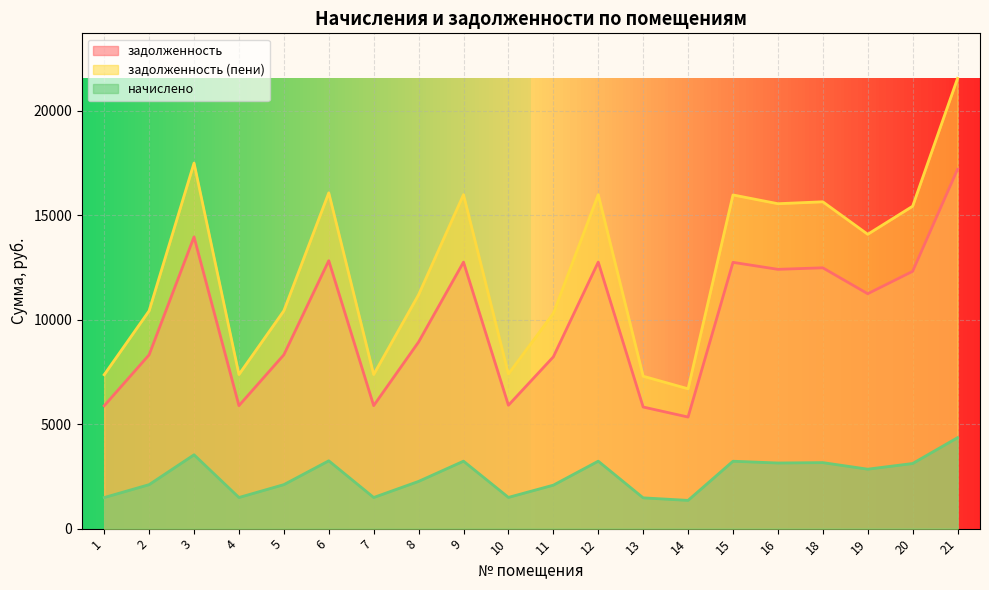

What is the total value across all series at 21?

43077.1